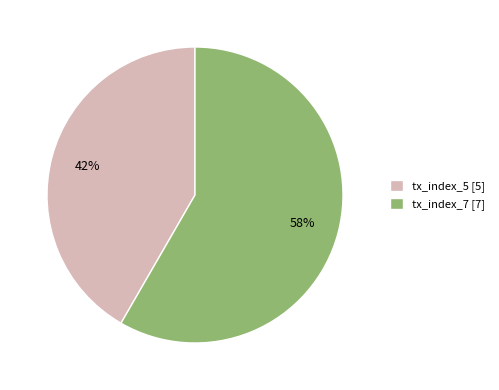

To the nearest percent, what percentage of the pie is tx_index_7?

58%